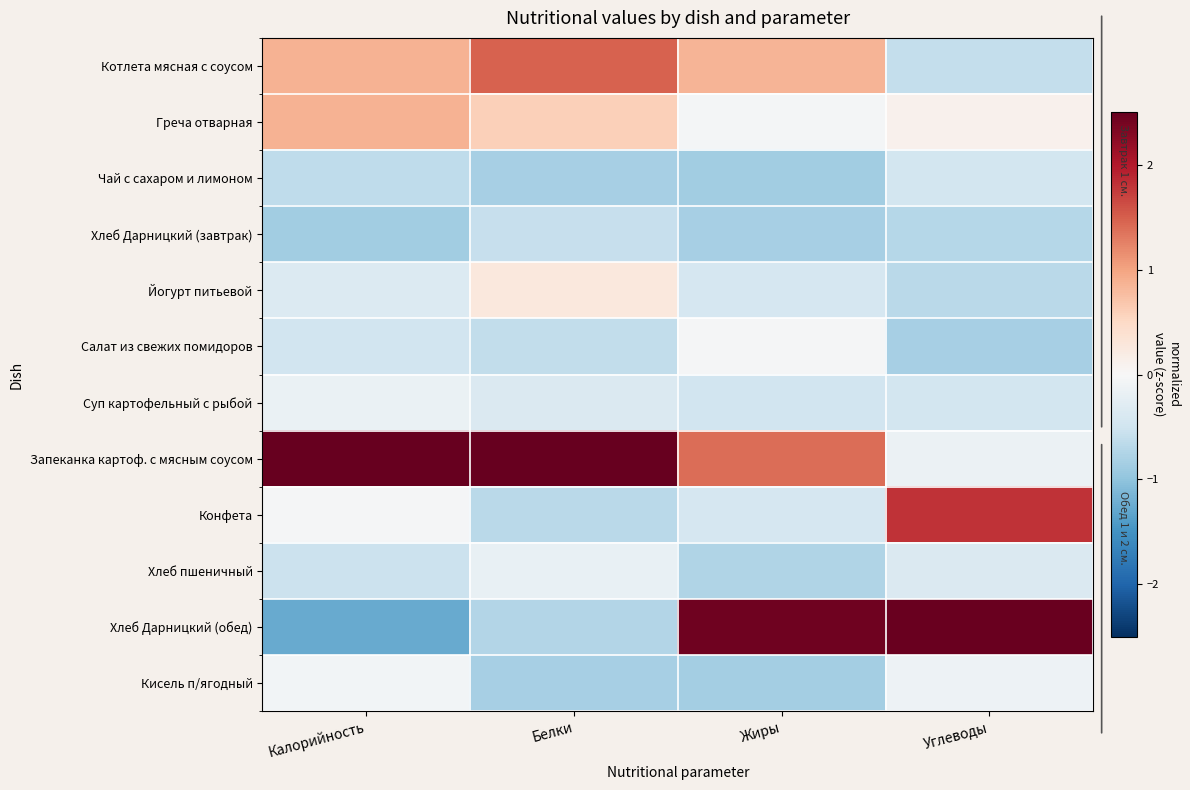

How many values in the Йогурт питьевой series exceed 0?

1